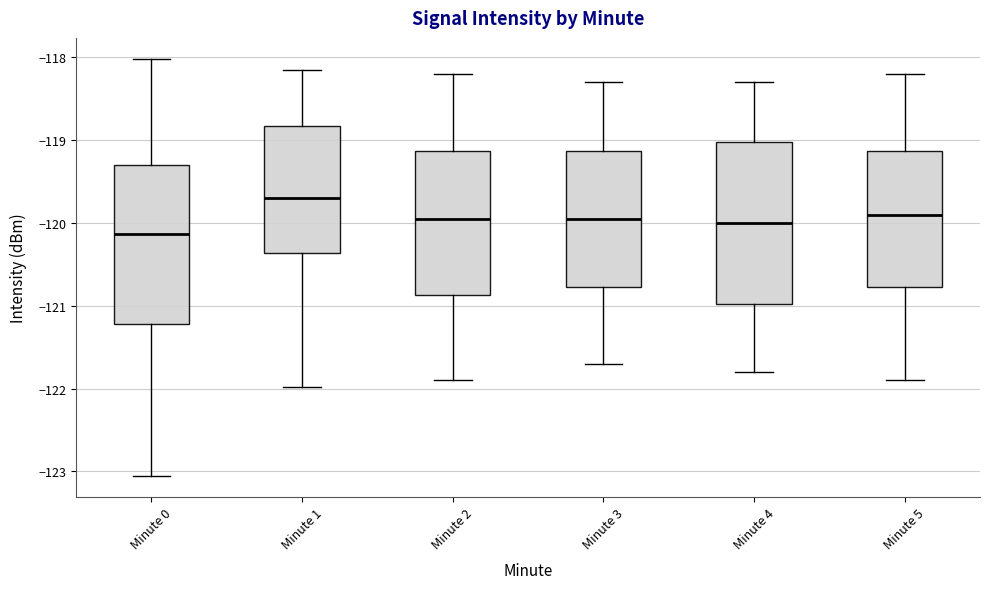

Reading left to right, transcribe this box plot: for each box, give where its median line is, the range the box spans, and where its two whiskers end, as read against the y-axis. The values are not printed on the chart, so give them approximately, as read against the axis.

Minute 0: median -120.1, box -121.2 to -119.3, whiskers -123.1 to -118.0
Minute 1: median -119.7, box -120.4 to -118.8, whiskers -122.0 to -118.2
Minute 2: median -119.9, box -120.9 to -119.1, whiskers -121.9 to -118.2
Minute 3: median -119.9, box -120.8 to -119.1, whiskers -121.7 to -118.3
Minute 4: median -120.0, box -121.0 to -119.0, whiskers -121.8 to -118.3
Minute 5: median -119.9, box -120.8 to -119.1, whiskers -121.9 to -118.2